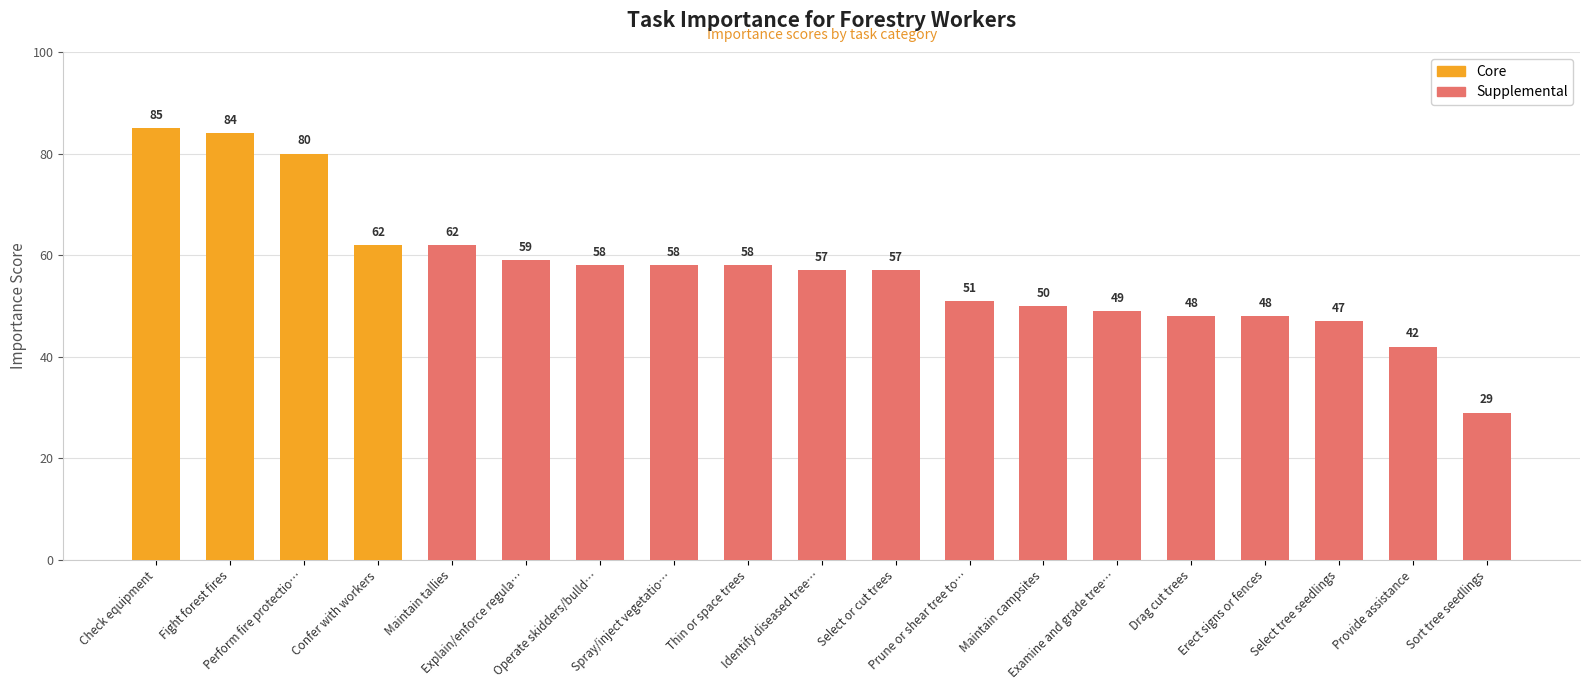

What is the sum of all Core values?

311